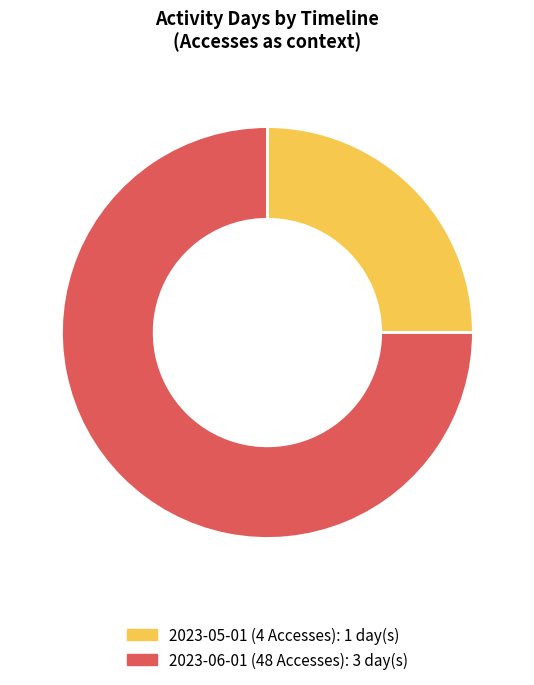

Is the sum of 2023-05-01 (4 Accesses) and 2023-06-01 (48 Accesses) greater than half?

Yes